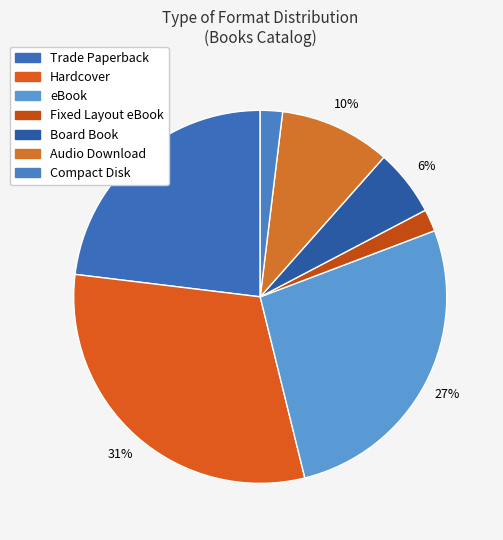

To the nearest percent, what is the average slice percentage?

14%